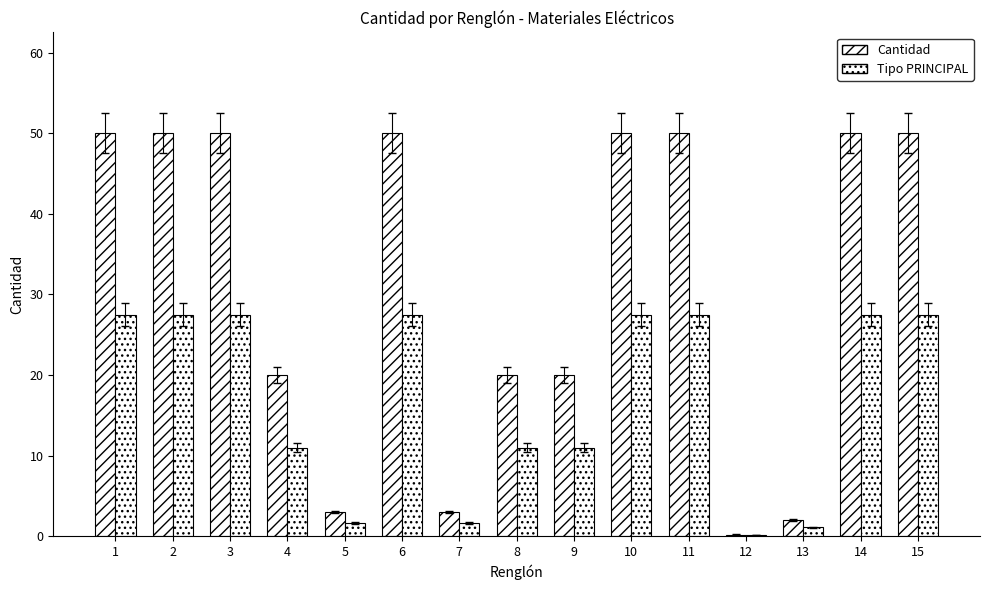

How many groups of bars are there?

15